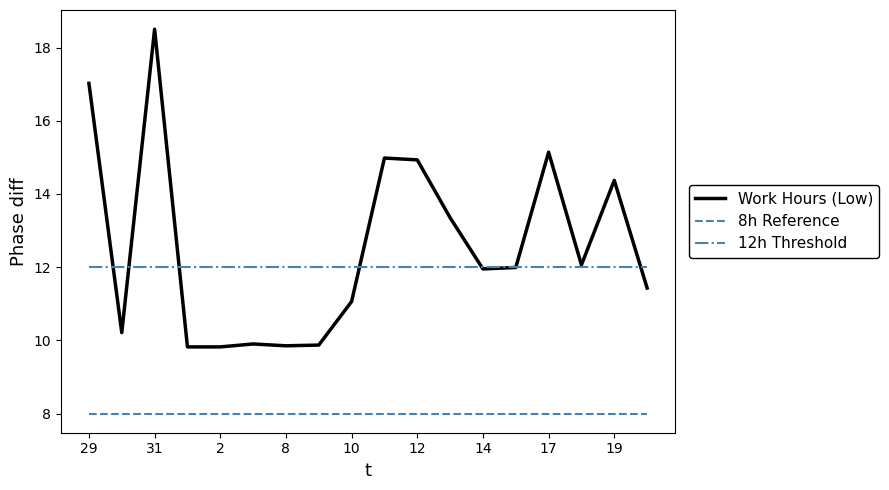

How many series are shown in this chart?

3